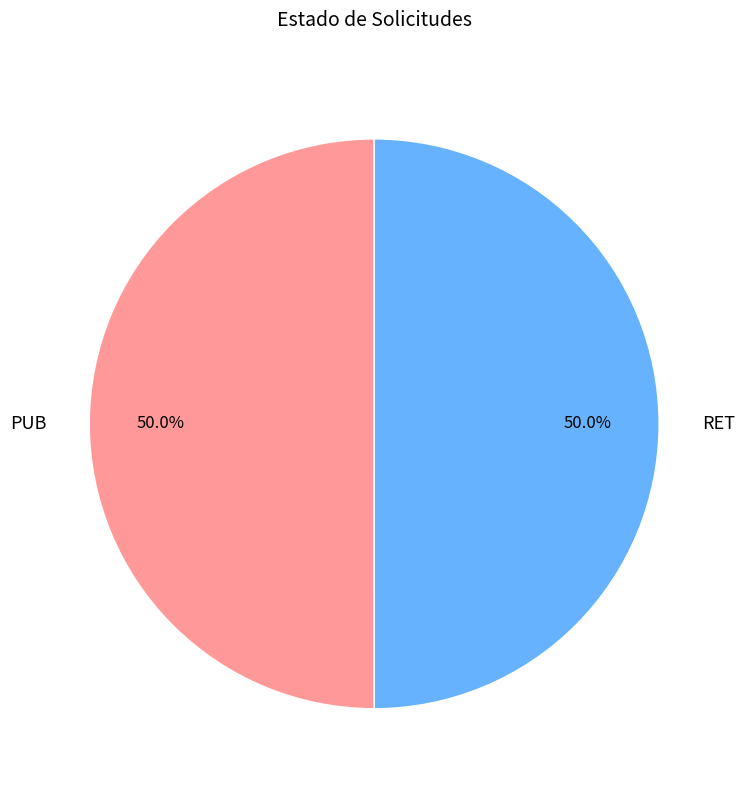

Is it true that RET is 50% of the pie?

True